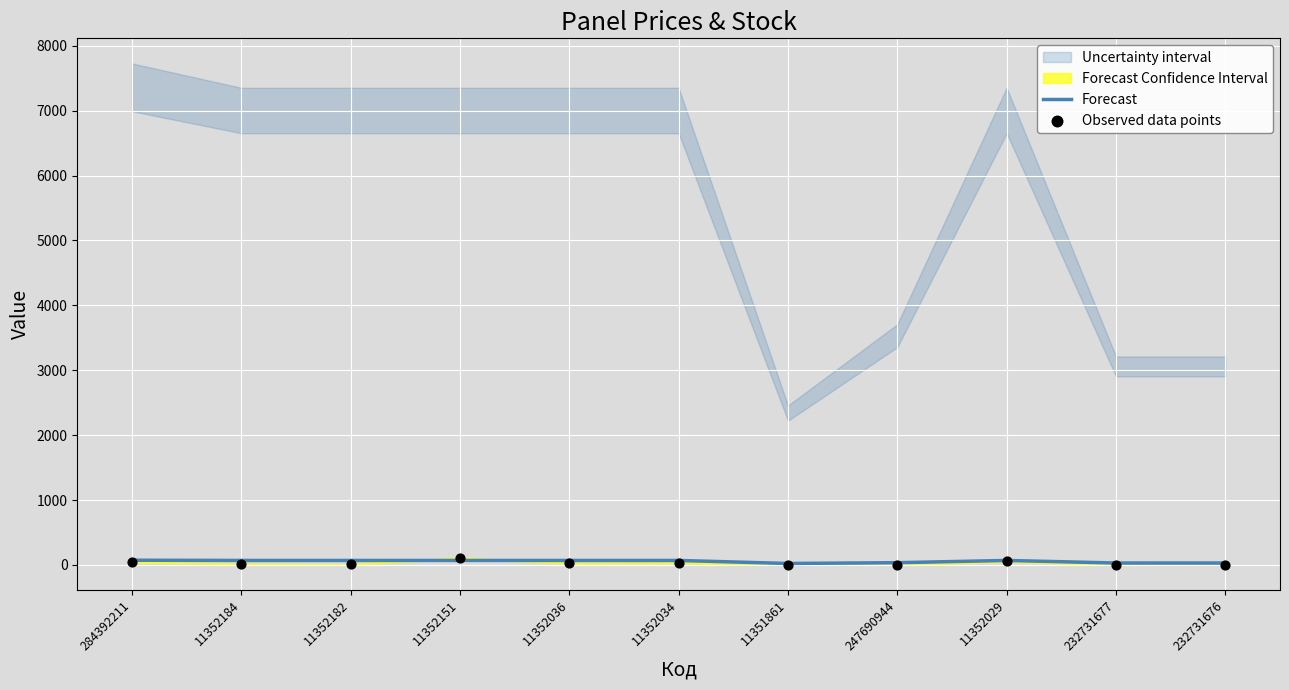

Which series reaches the maximum Y coordinate?

Observed data points